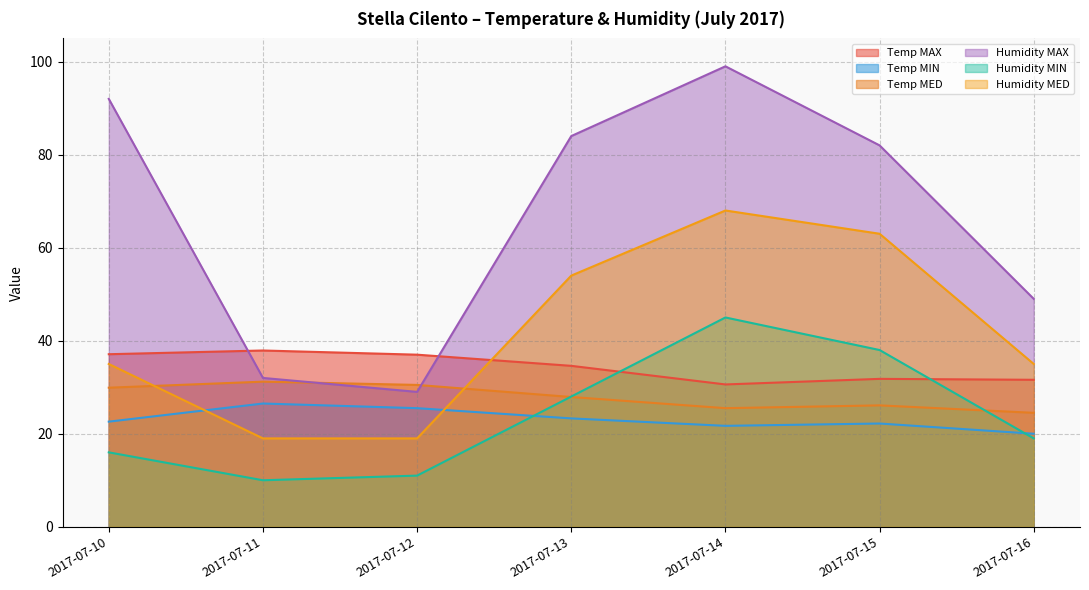

List the labels in order of Temp MIN value, largest first.

2017-07-11, 2017-07-12, 2017-07-13, 2017-07-10, 2017-07-15, 2017-07-14, 2017-07-16